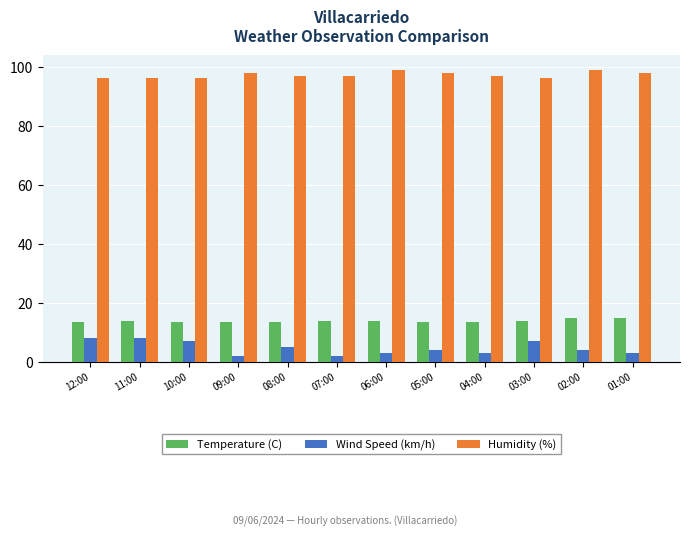

What is the difference between the maximum and minimum values in the Humidity (%) series?

3.0